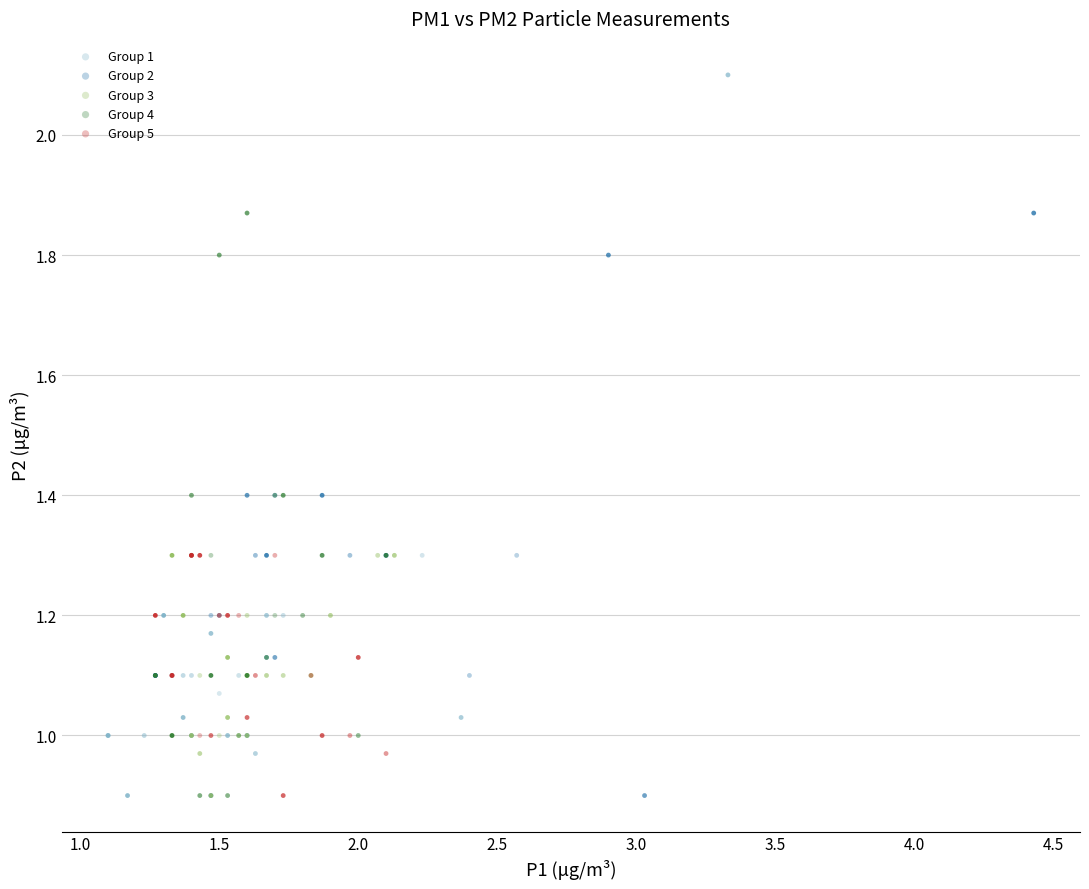

Which series has the widest spread of Y values?

Group 1